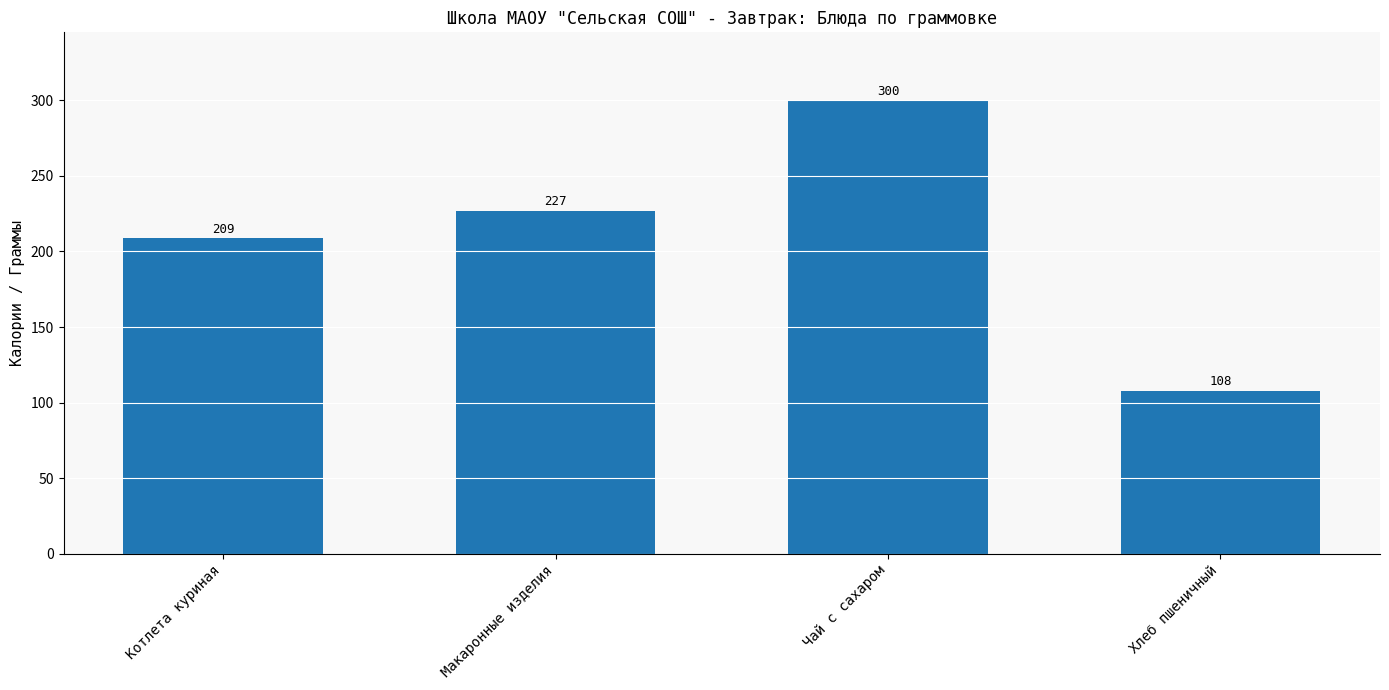

What is the difference between the second highest and minimum values?

119